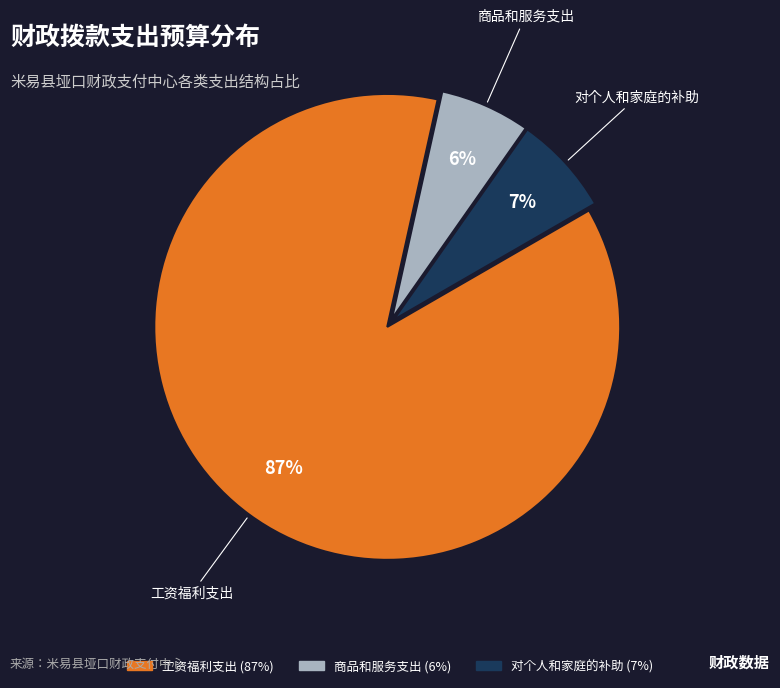

The 对个人和家庭的补助 slice represents 1% of the pie. True or false?

False